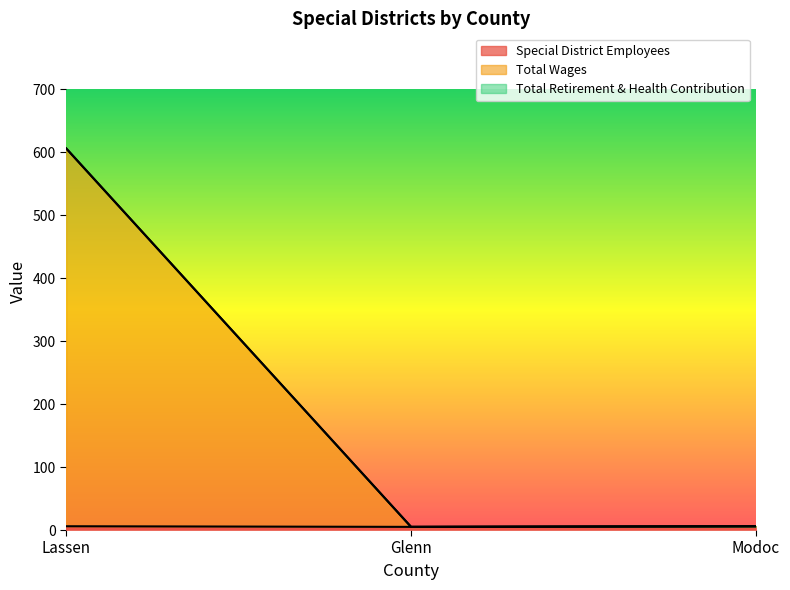

Which series has the largest total across all categories?

Total Wages